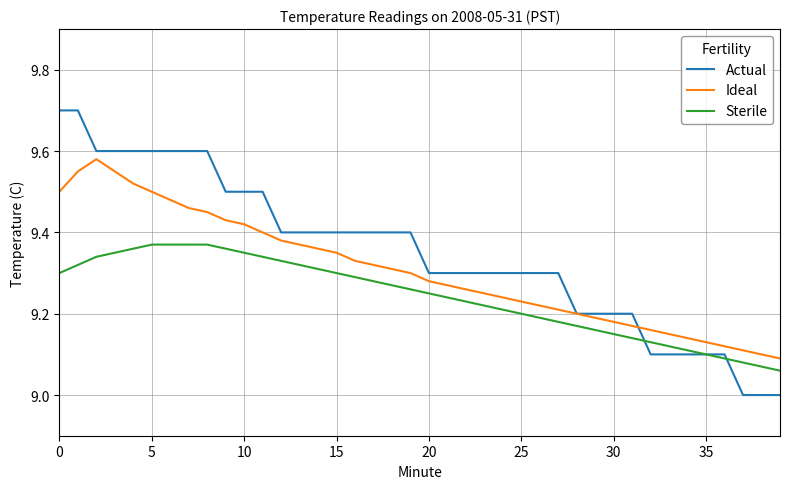

Rank the series by their maximum value, from lowest to highest.

Sterile, Ideal, Actual